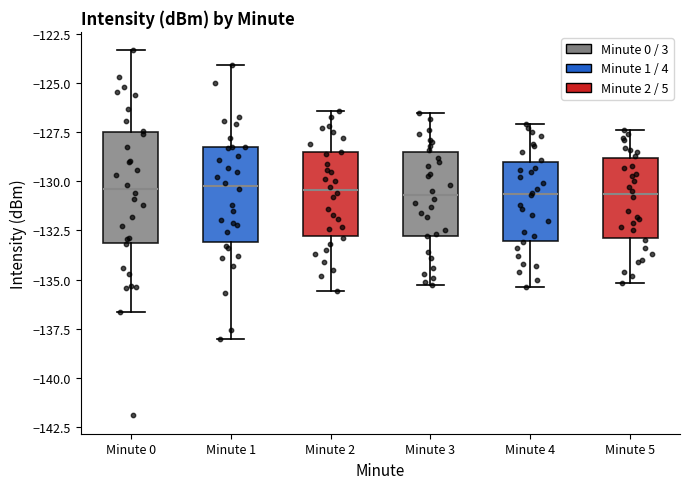

Reading left to right, transcribe this box plot: for each box, give where its median line is, the range the box spans, and where its two whiskers end, as read against the y-axis. The values are not printed on the chart, so give them approximately, as read against the axis.

Minute 0: median -130.5, box -133.0 to -127.5, whiskers -136.5 to -123.5
Minute 1: median -130.0, box -133.0 to -128.5, whiskers -138.0 to -124.0
Minute 2: median -130.5, box -133.0 to -128.5, whiskers -135.5 to -126.5
Minute 3: median -130.5, box -133.0 to -128.5, whiskers -135.5 to -126.5
Minute 4: median -130.5, box -133.0 to -129.0, whiskers -135.5 to -127.0
Minute 5: median -130.5, box -133.0 to -129.0, whiskers -135.0 to -127.5